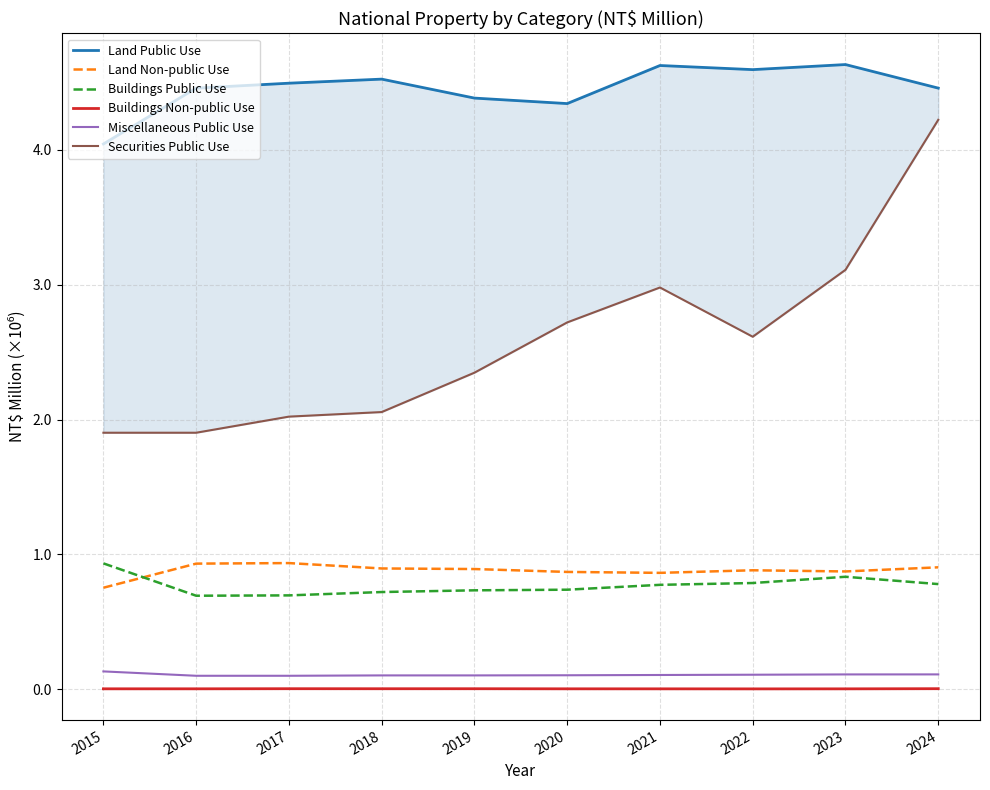

What is the value of the Miscellaneous Public Use point at the 10th from the left?

0.1